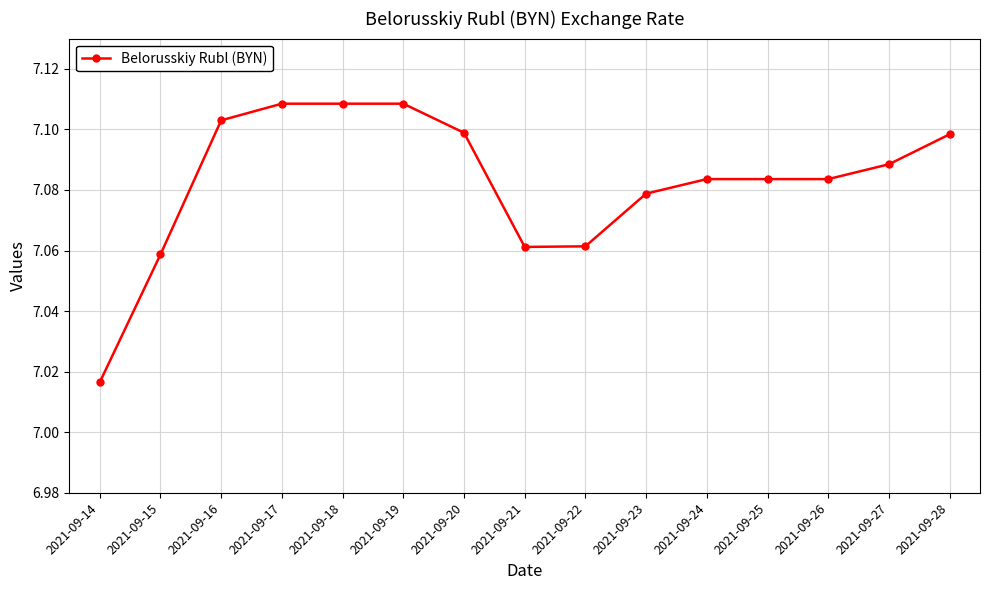

What is the ratio of the value at 2021-09-14 to the value at 2021-09-19?

1.0